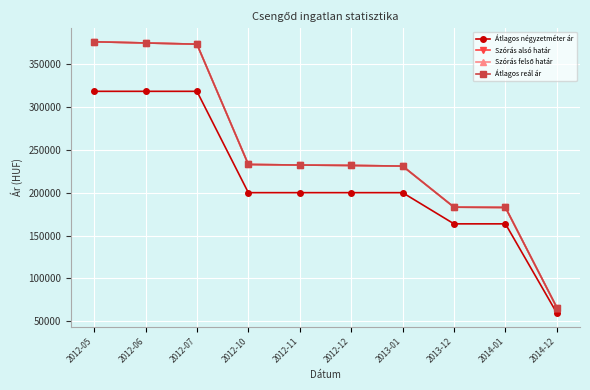

True or false: Átlagos négyzetméter ár and Szórás felső határ cross at least once.

False